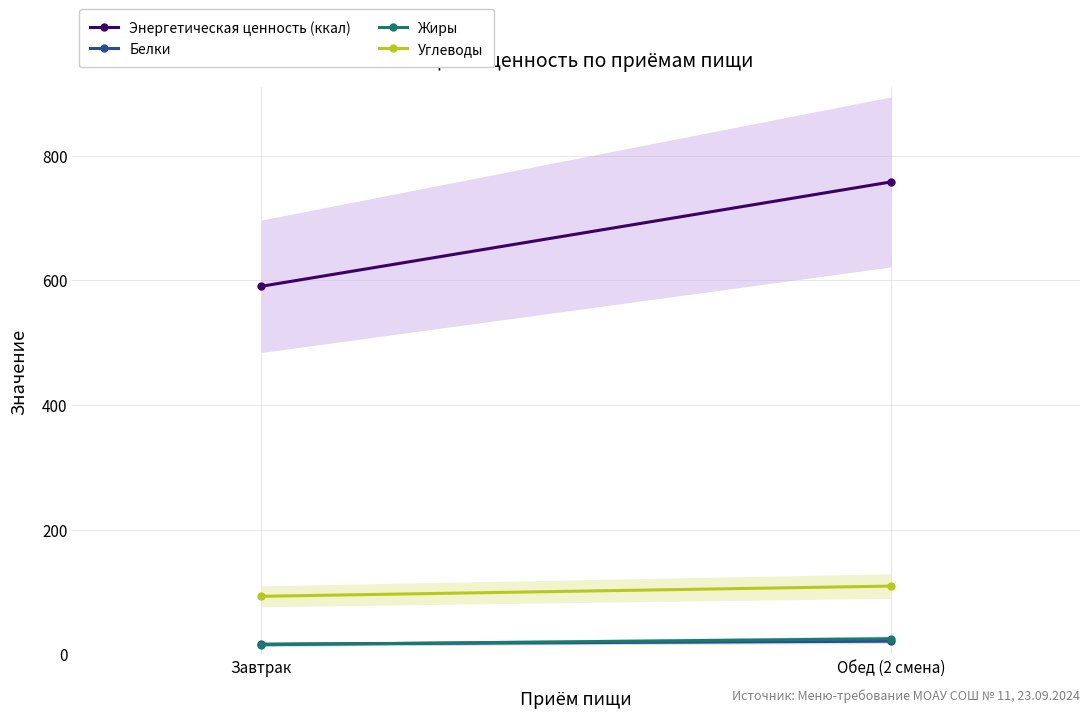

What is the difference between the Углеводы values at Обед (2 смена) and Завтрак?

16.4